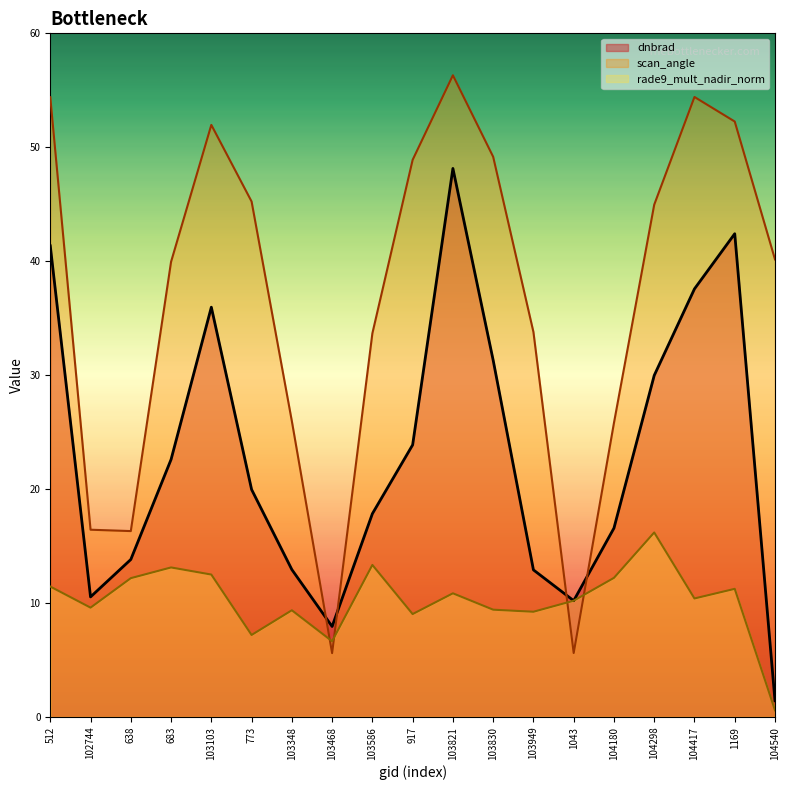

Does the chart display data point markers on the line(s)?

No